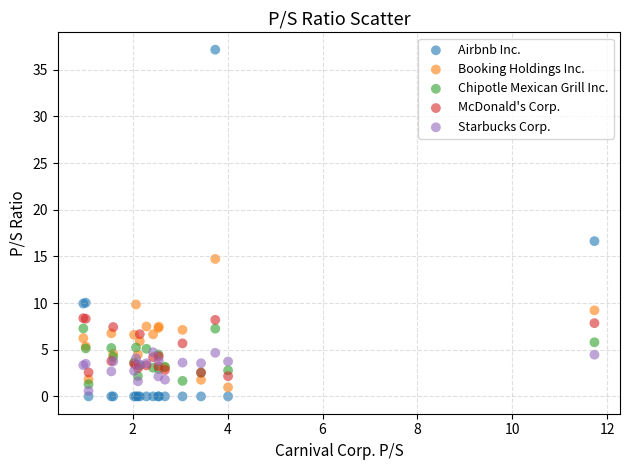

Which series reaches the minimum Y coordinate?

Airbnb Inc.